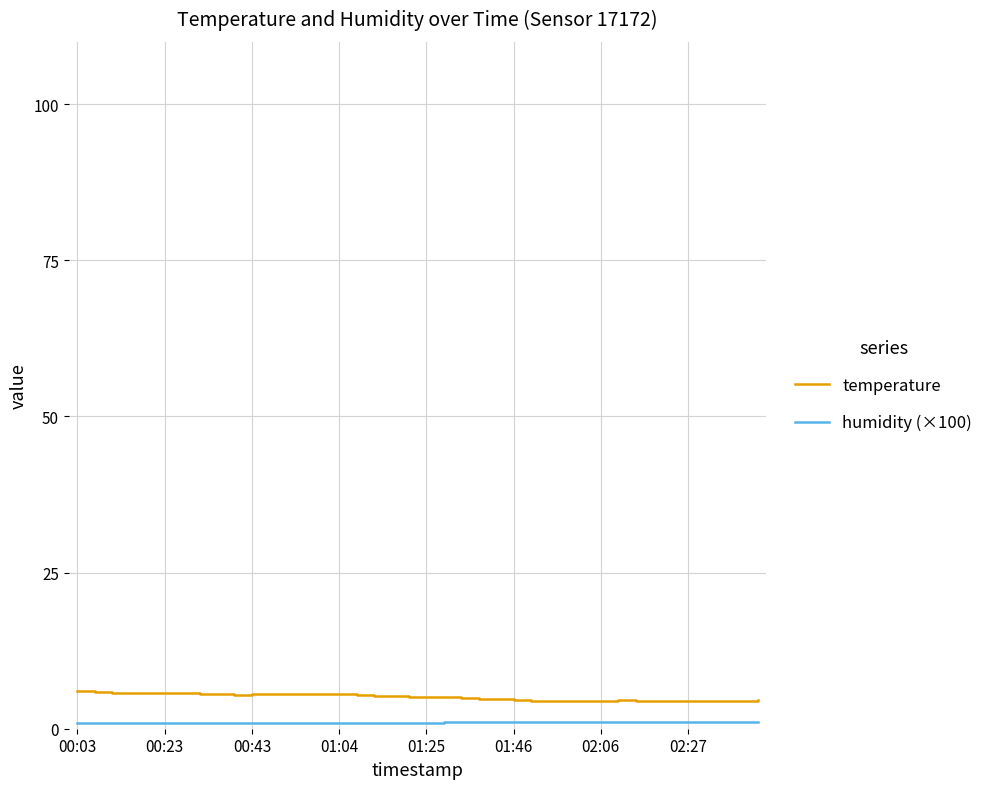

What is the greatest value displayed?

6.0